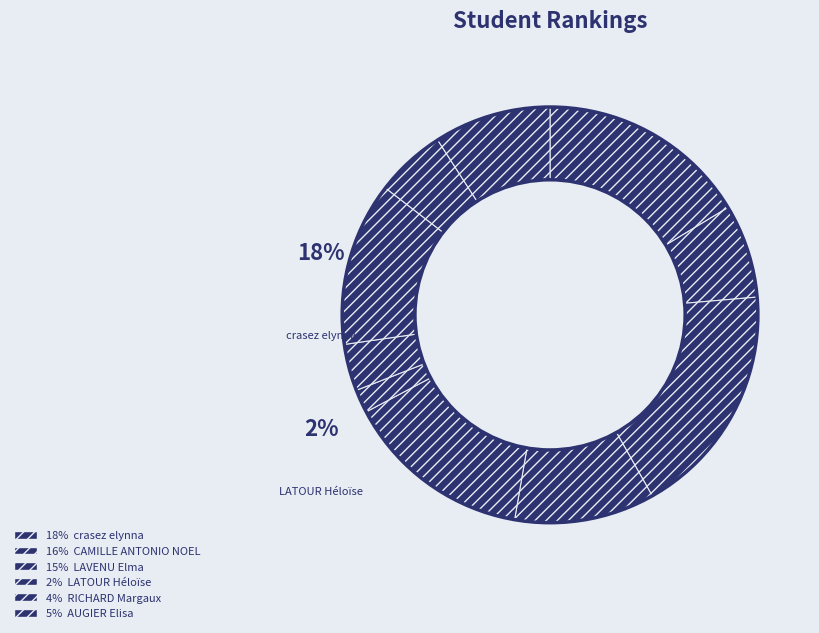

Is there a majority slice in this chart?

No